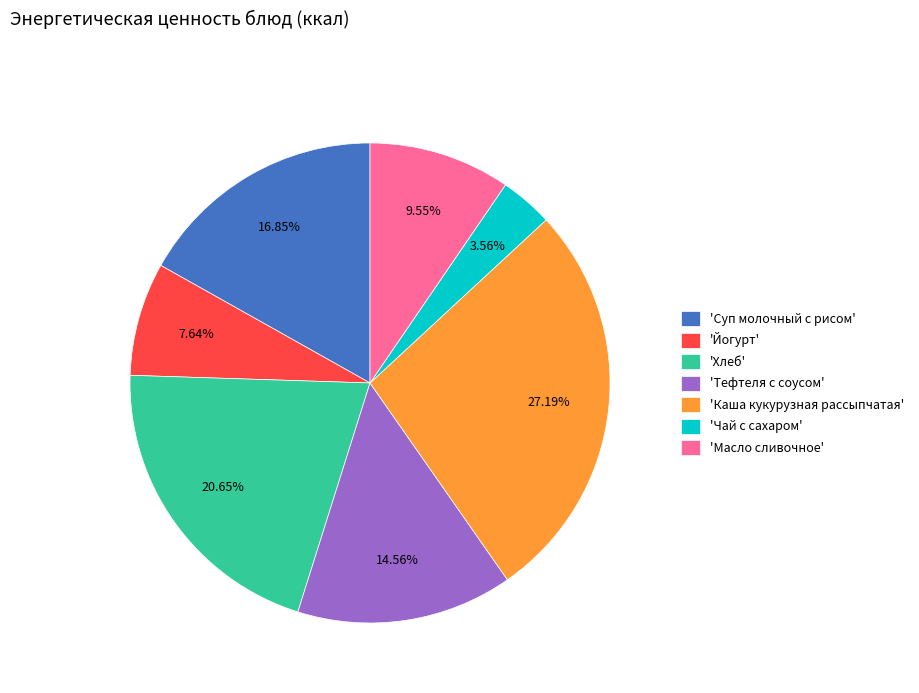

Which slice is the smallest?

'Чай с сахаром'